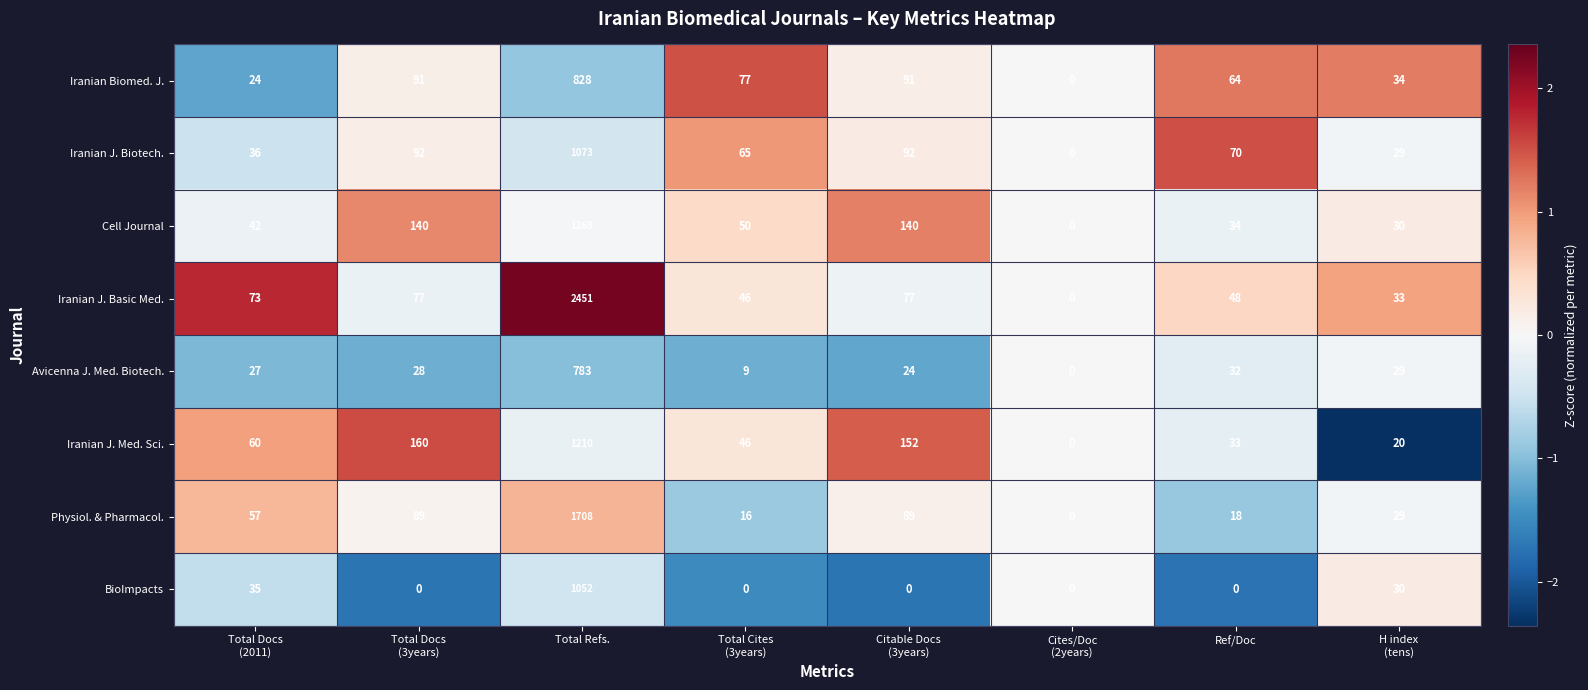

Which series has the largest range (max minus min)?

Iranian J. Basic Med.